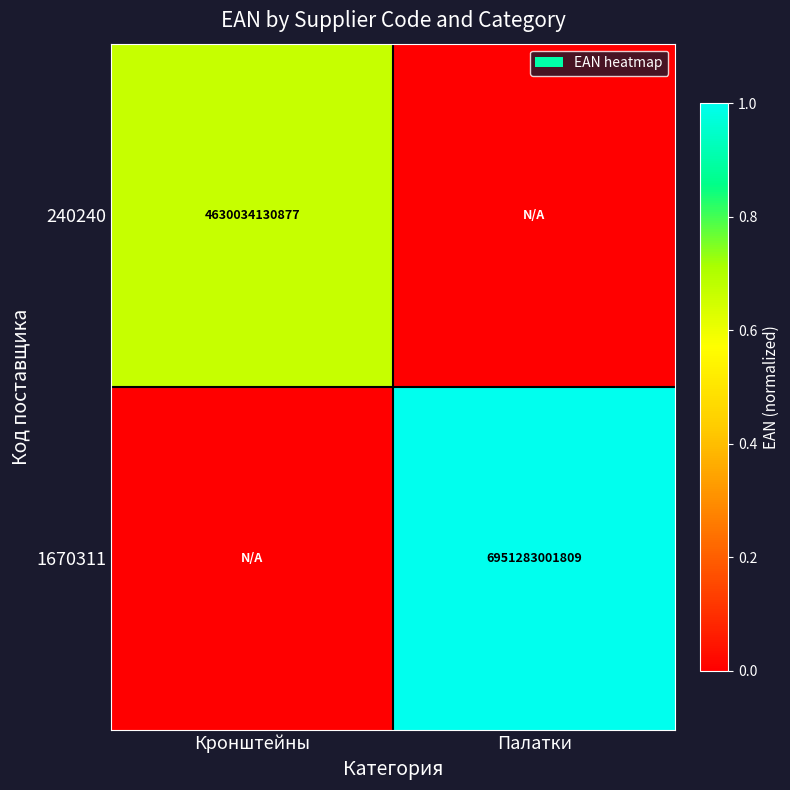

True or false: 240240 has a value of 4630034130877 at Кронштейны.

True